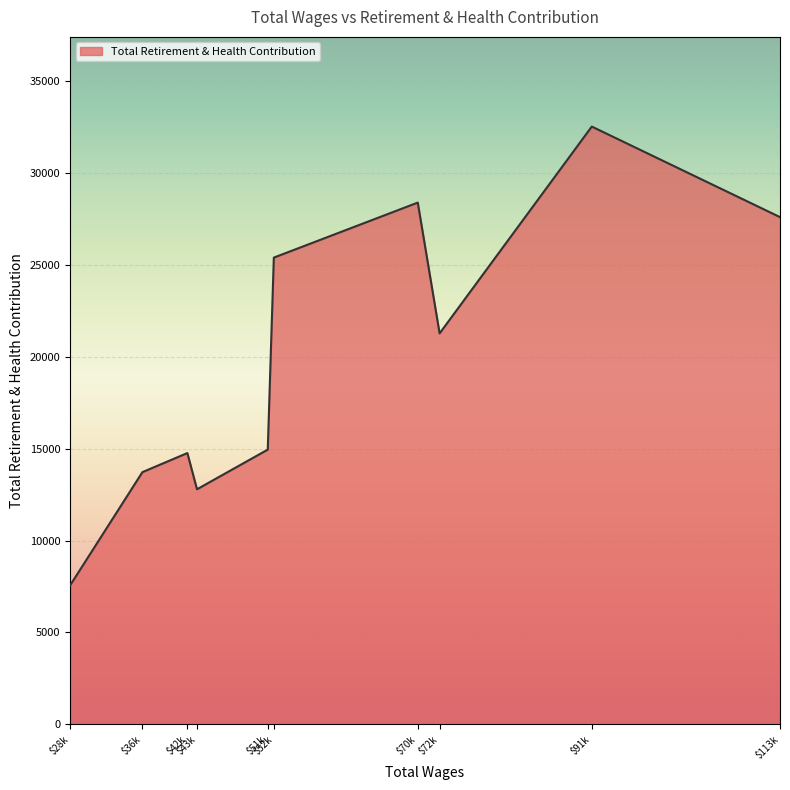

What is the maximum value shown in the chart?

32524